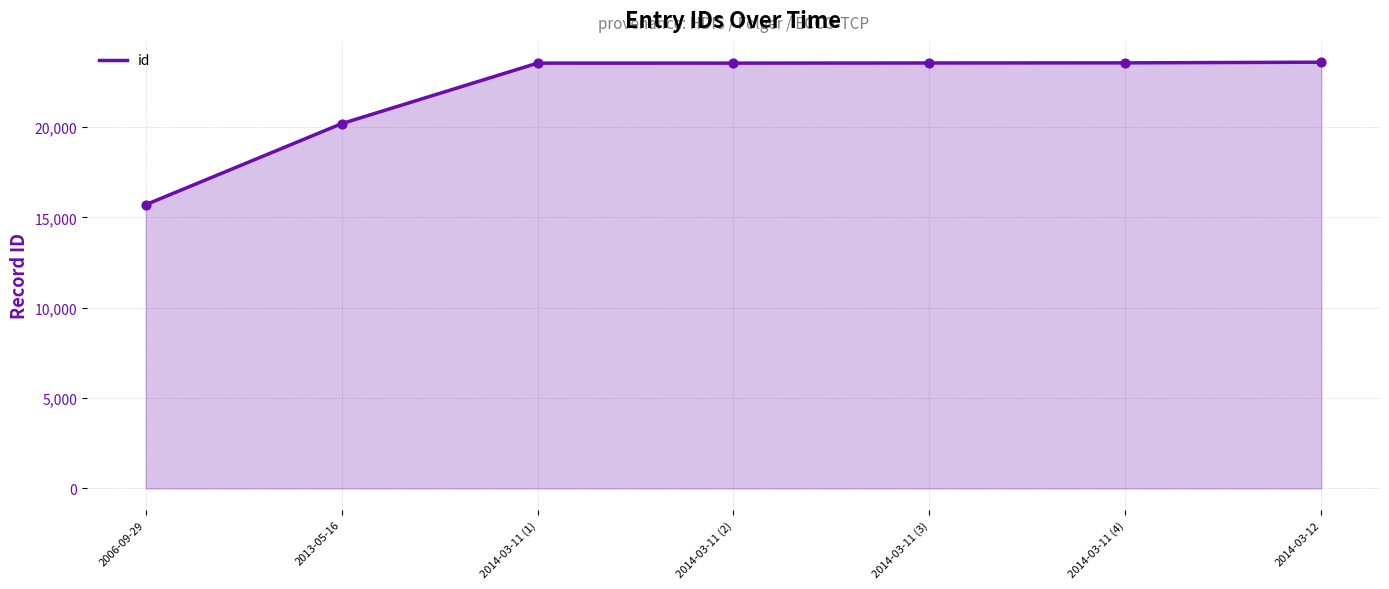

Approximately how many times larger is the value at 2014-03-11 (1) compared to 2013-05-16?

1.2